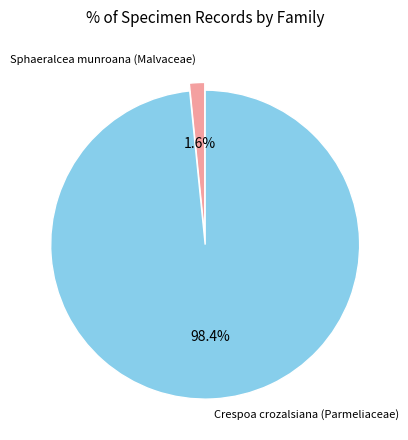

What is the smallest slice in the pie chart?

Sphaeralcea munroana (Malvaceae)